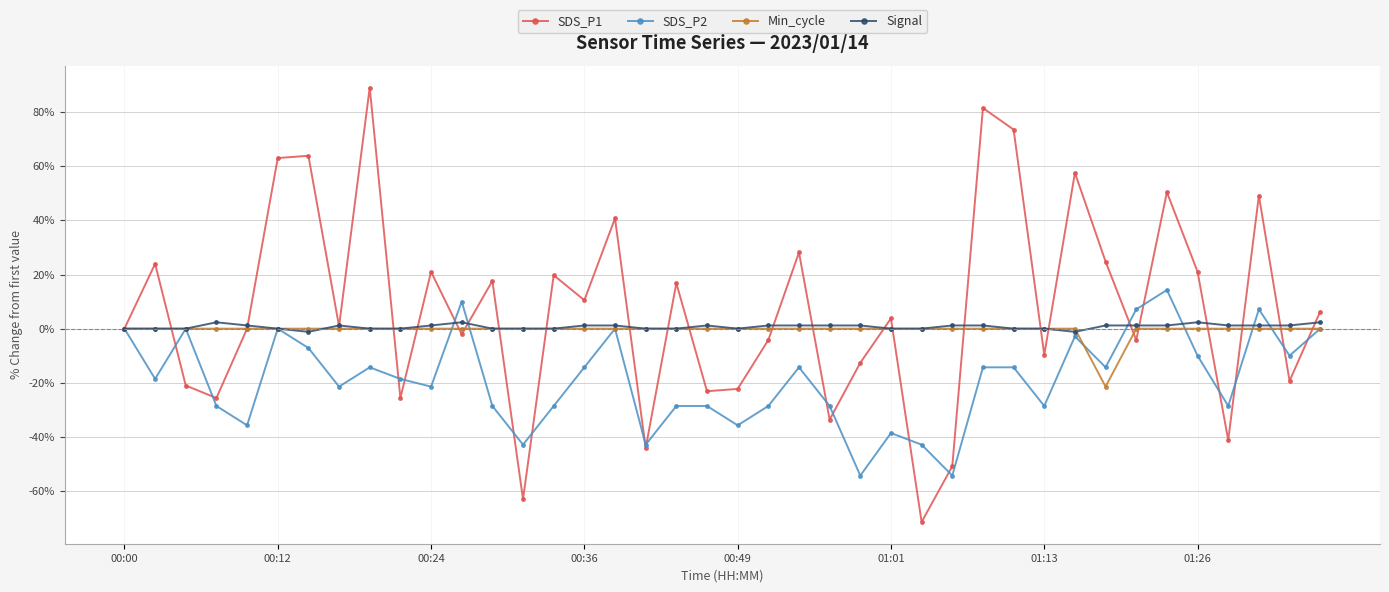

How many values in the Signal series exceed 1?

22